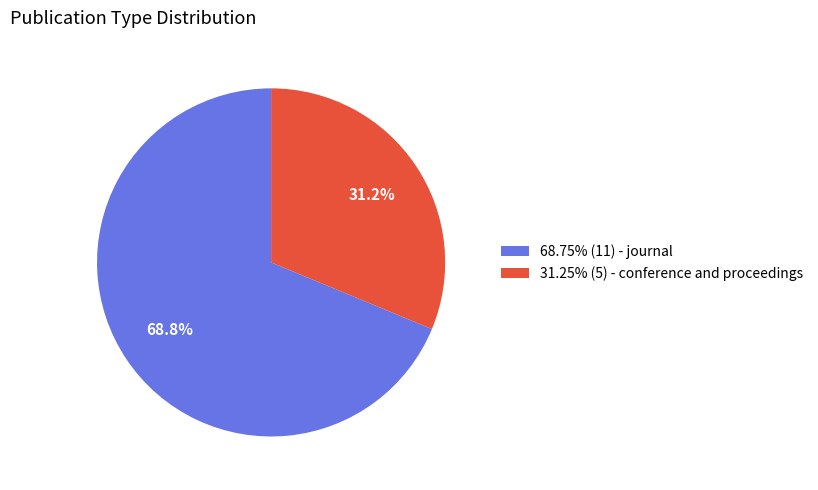

What is the total percentage of 68.75% (11) - journal and 31.25% (5) - conference and proceedings?

100.0%